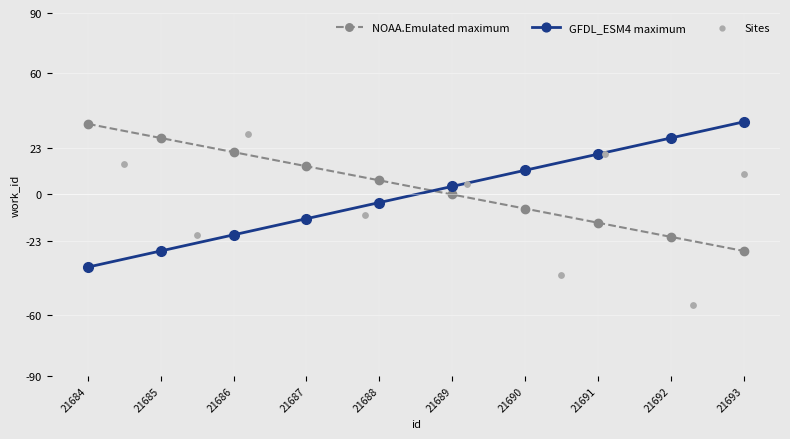

What is the change in value from 21687 to 21692?

-35